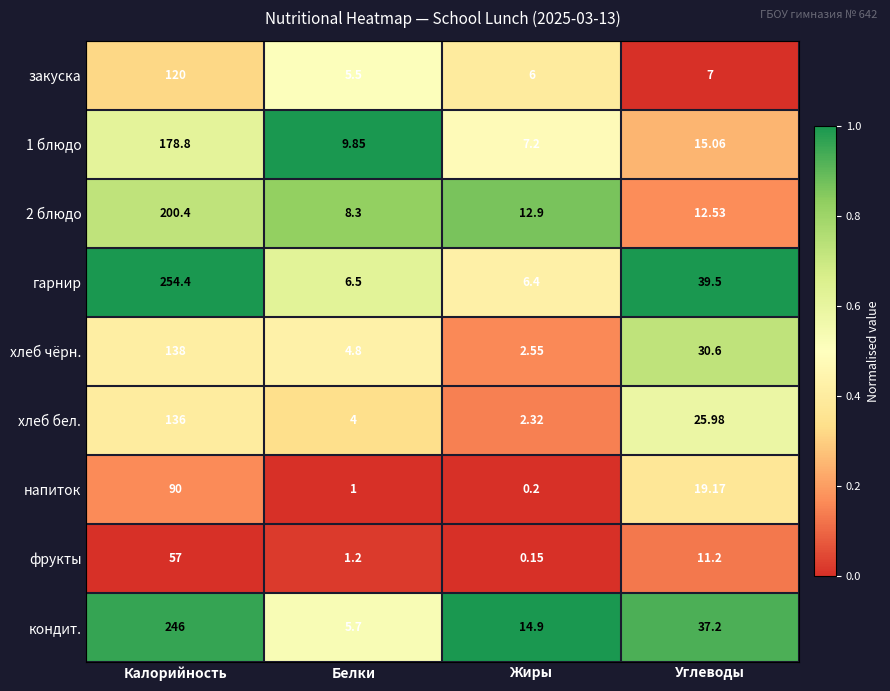

Which category has the highest value across all series?

Калорийность